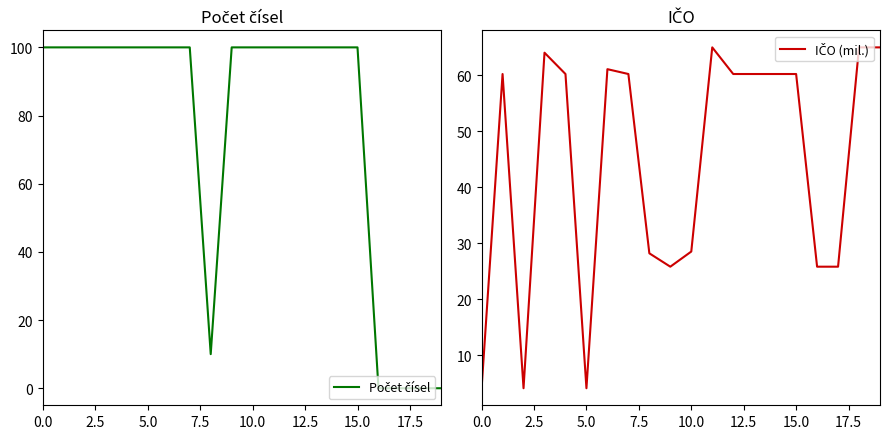

What is the value of the IČO (mil.) point at the 2nd from the left?

60.2